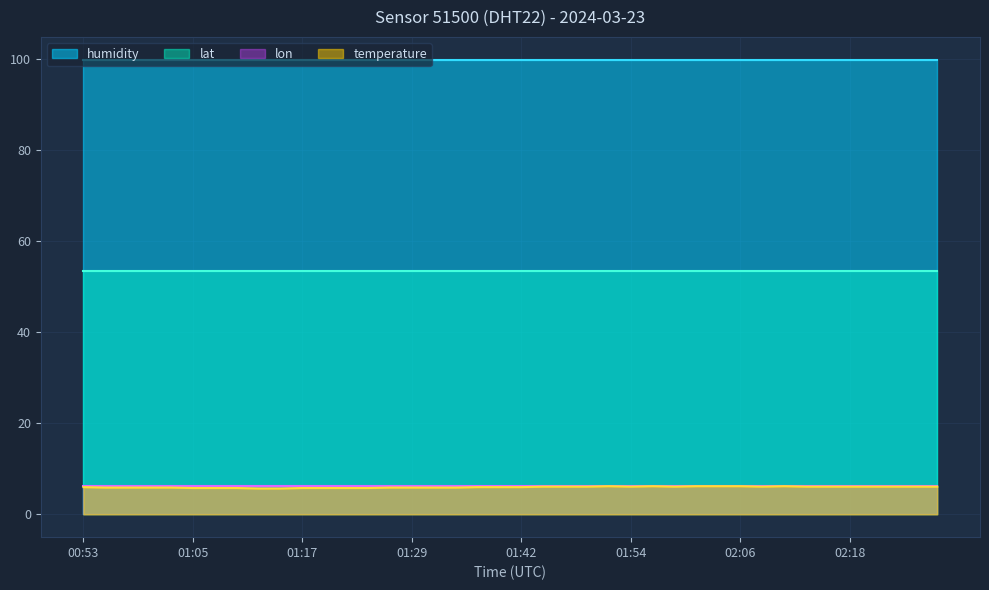

How many interior local peaks does the temperature series have?

3